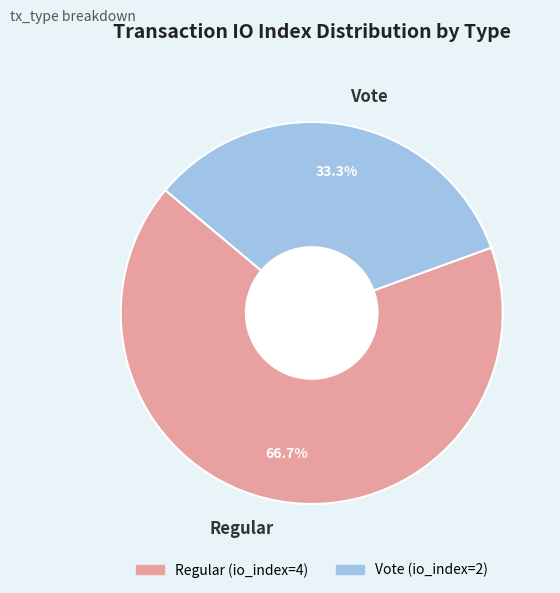

Which has a higher value, Vote or Regular?

Regular